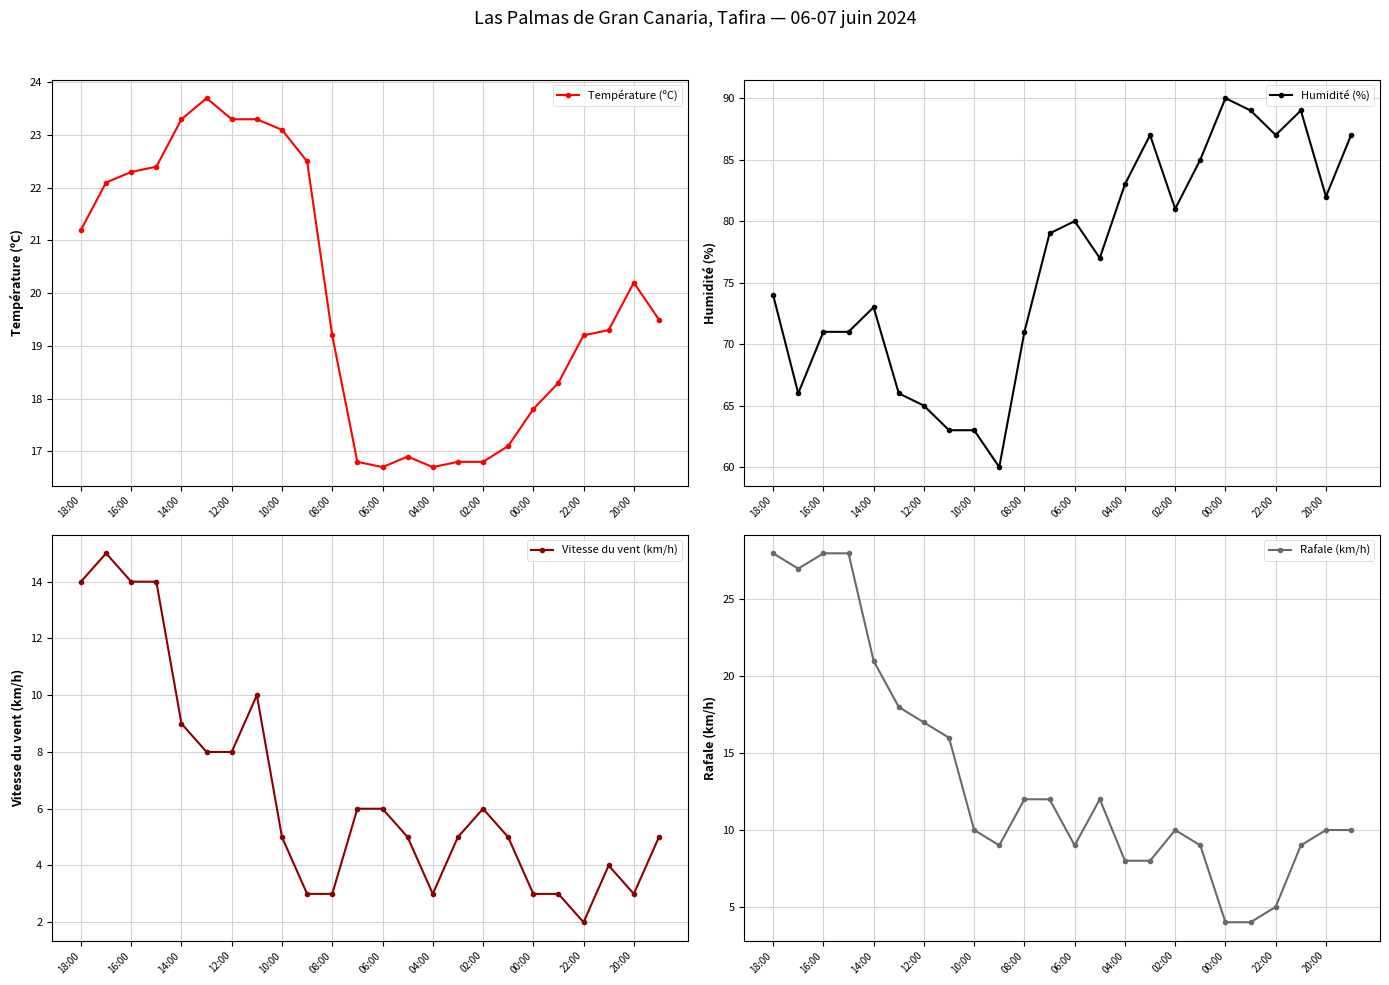

True or false: Température (ºC) and Humidité (%) intersect in this chart.

False